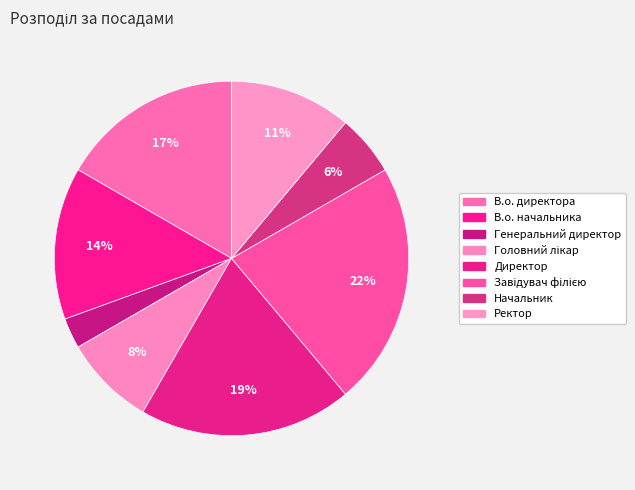

To the nearest percent, what percentage of the pie is В.о. начальника?

14%